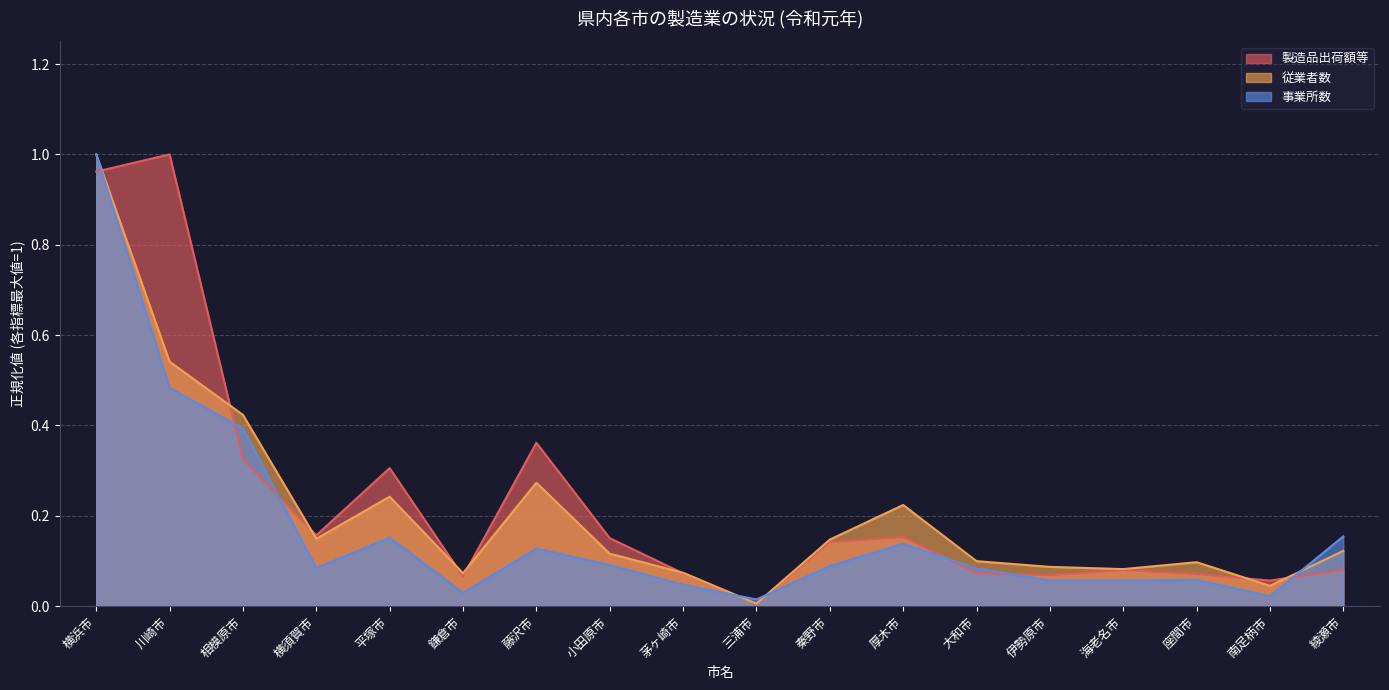

True or false: 従業者数 has more than 1 interior local peaks.

True